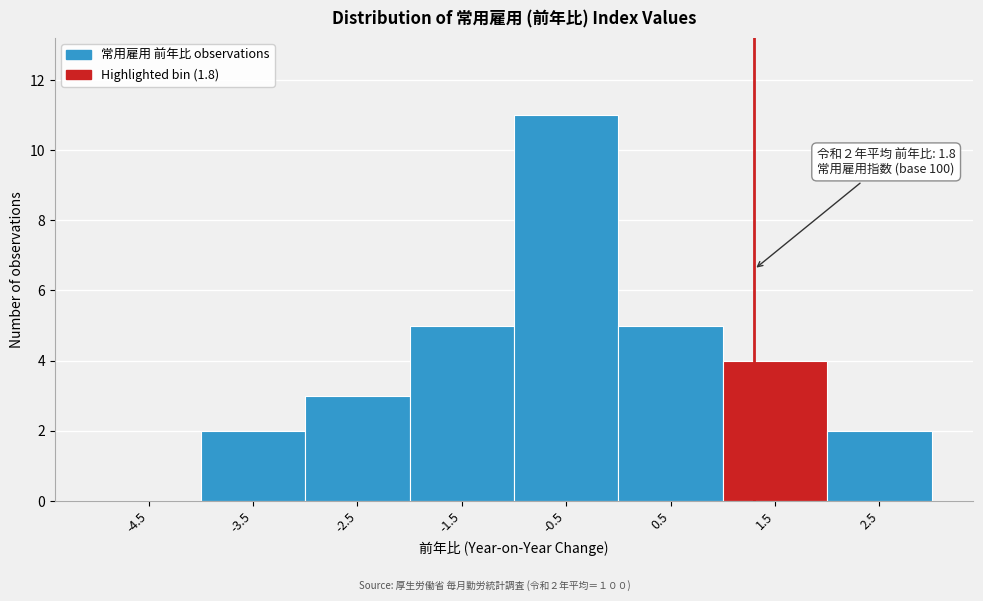

Reading left to right, extract all data points from this chart.

-4.5=0	-3.5=2	-2.5=3	-1.5=5	-0.5=11	0.5=5	1.5=4	2.5=2